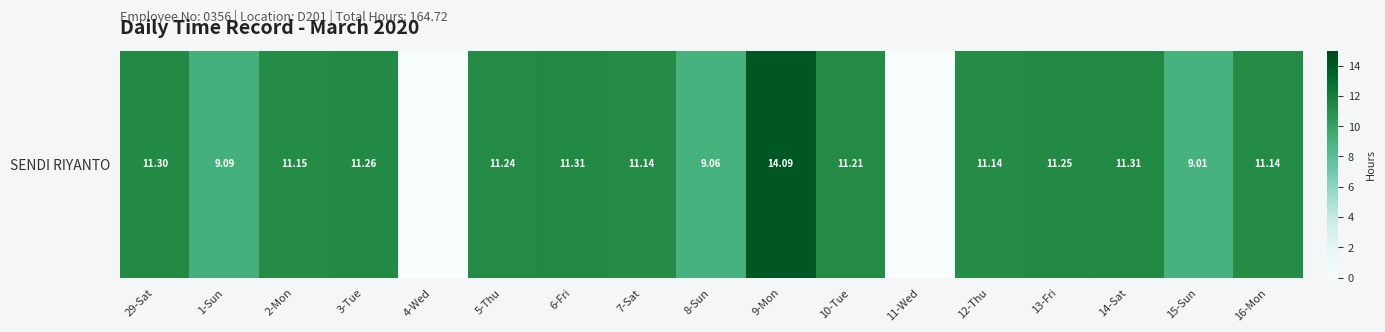

What is the difference between the values at 9-Mon and 3-Tue?

2.8